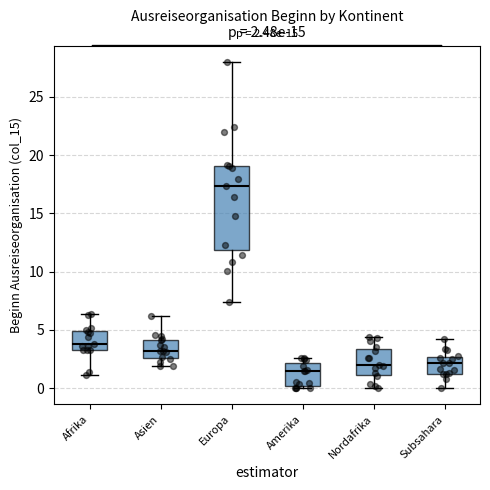

Comparing the boxes themselves (not the whiskers), which one is the tallest?

Europa